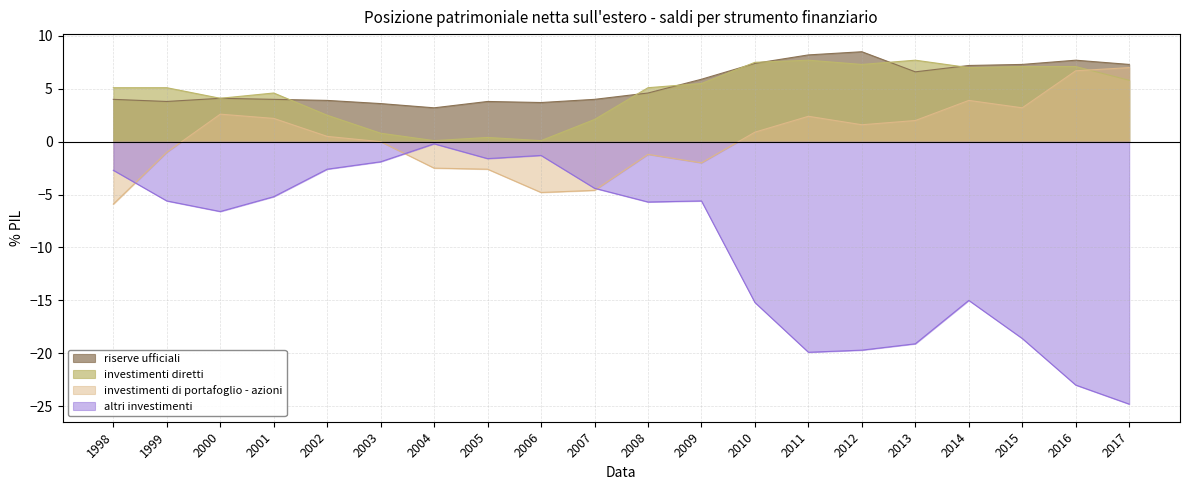

True or false: investimenti diretti has a value of 2.7 at 1999.

False